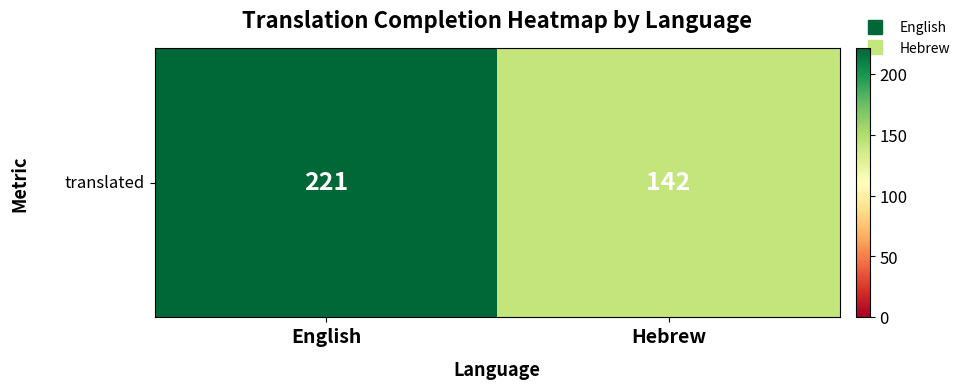

The chart shows a value of 204 at Hebrew. True or false?

False